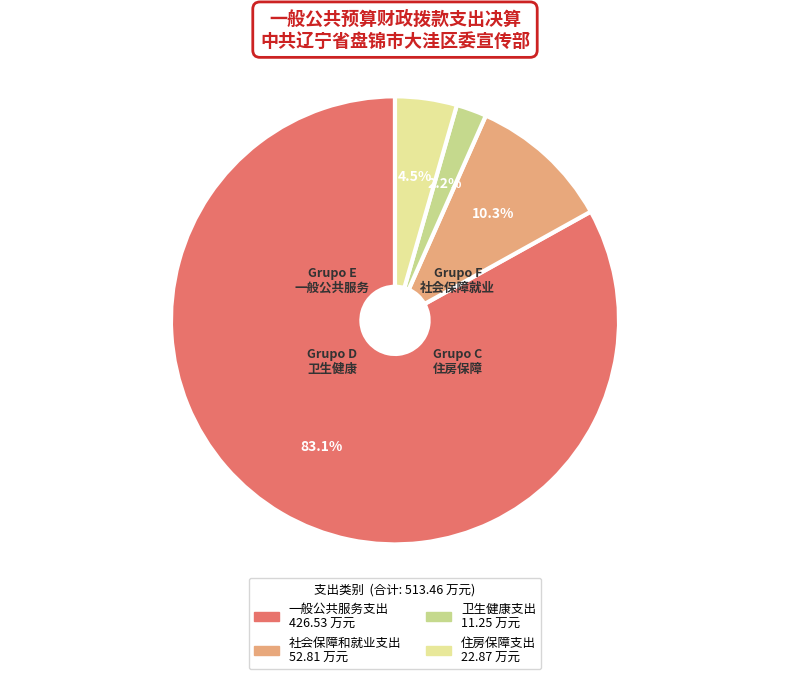

What percentage is the 社会保障和就业支出 slice, to the nearest percent?

10%